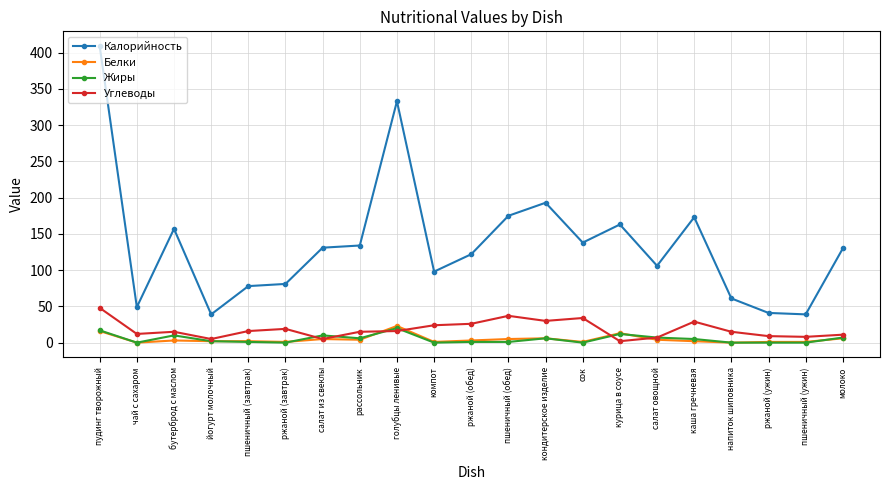

True or false: Калорийность and Белки cross at least once.

False